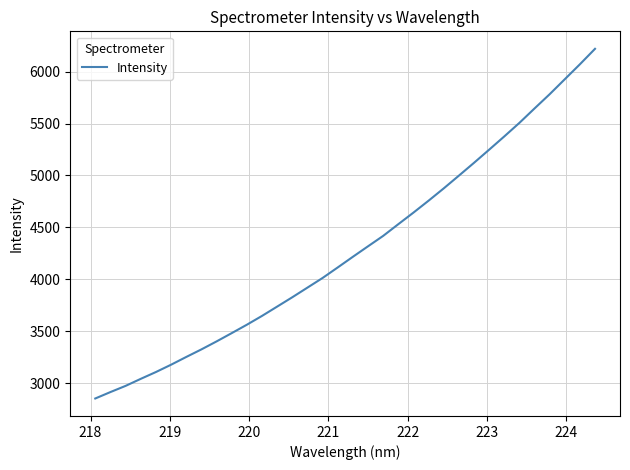

What is the sum of all values?

146038.0